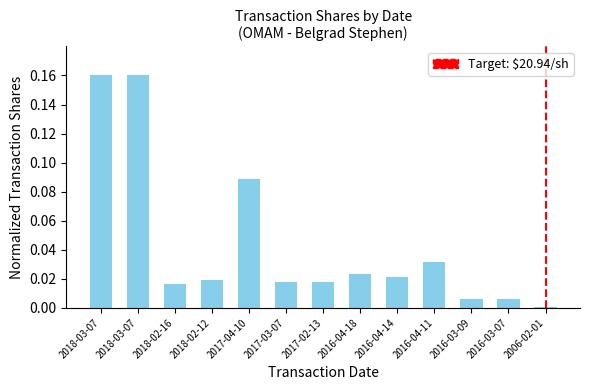

The value at 2018-03-07 is 0.2. True or false?

True